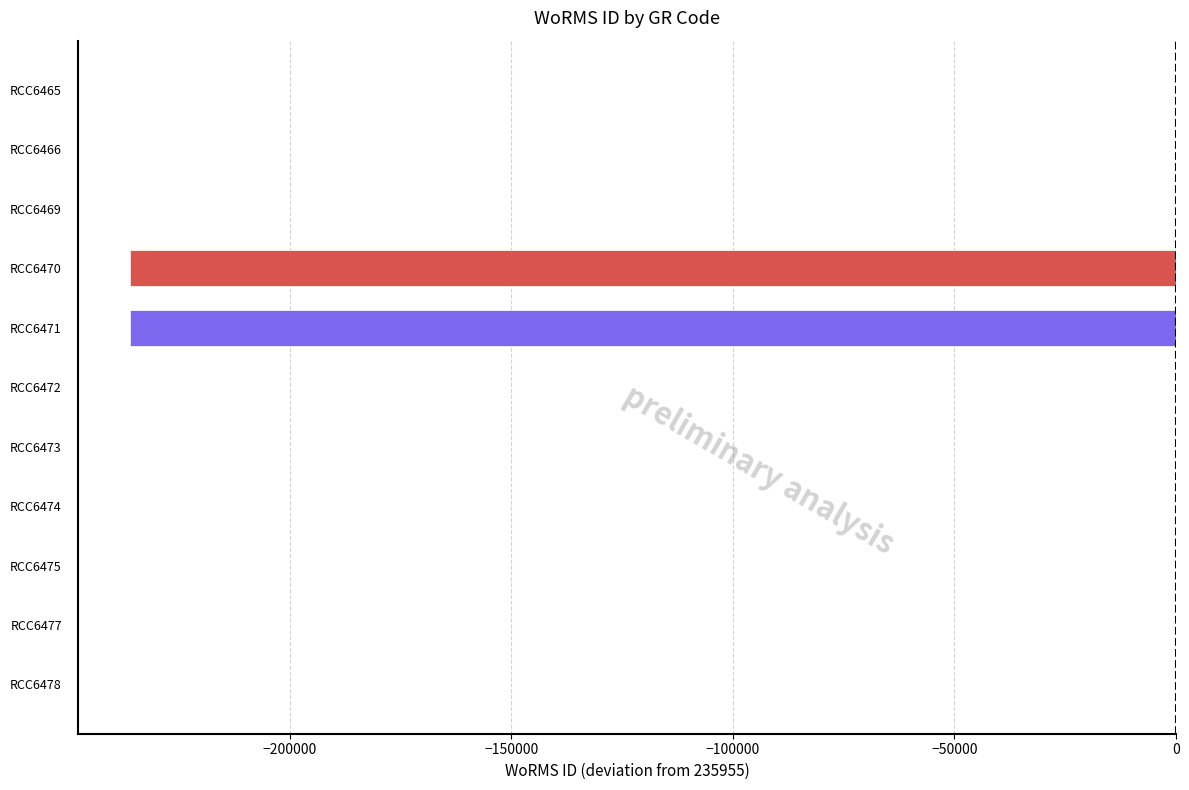

True or false: the data shows -235955 at RCC6471.

True